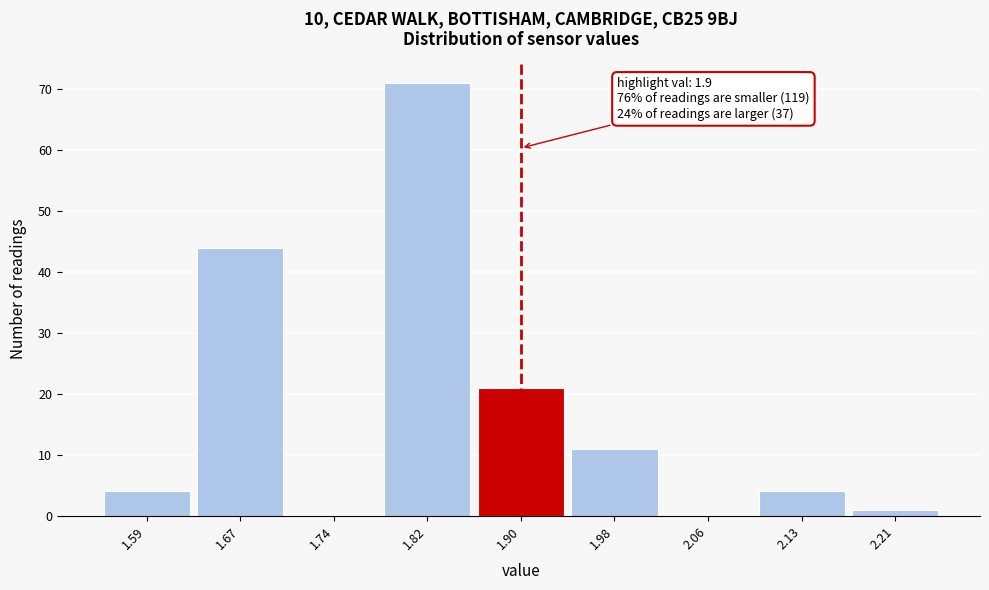

Which range on the x-axis has the tallest bar?

1.78 to 1.86